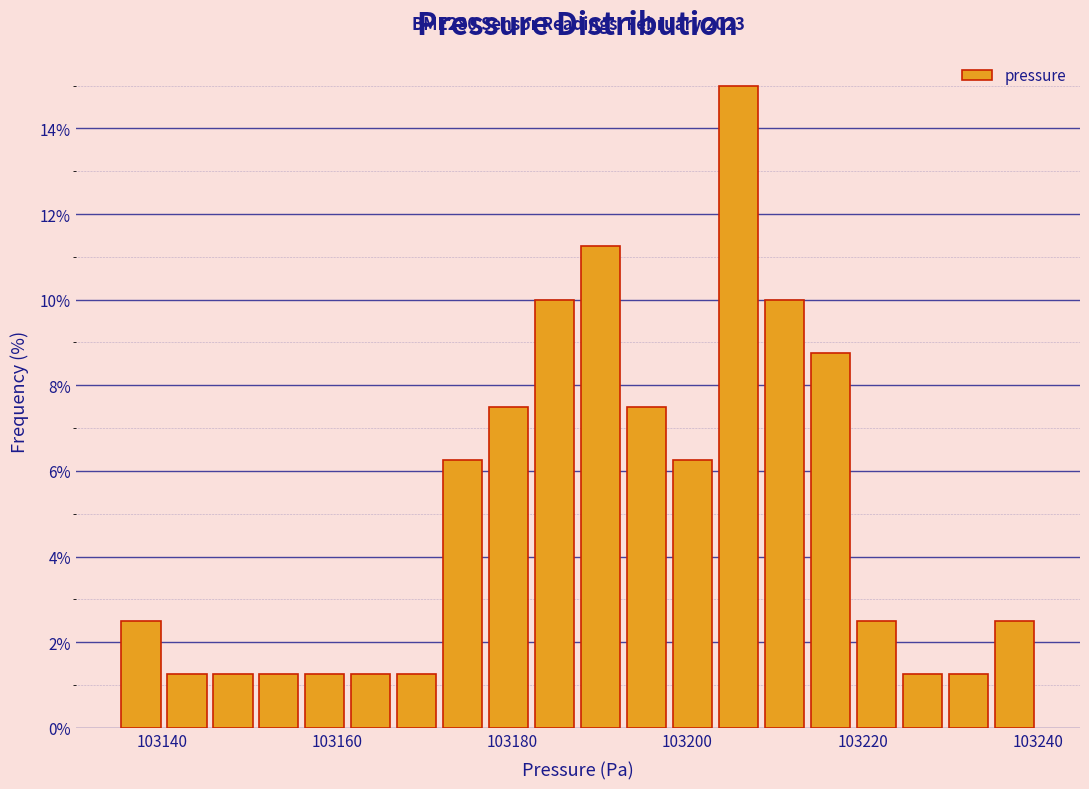

Read against the x-axis, roughly where is the centre of the tallest bar?

103206